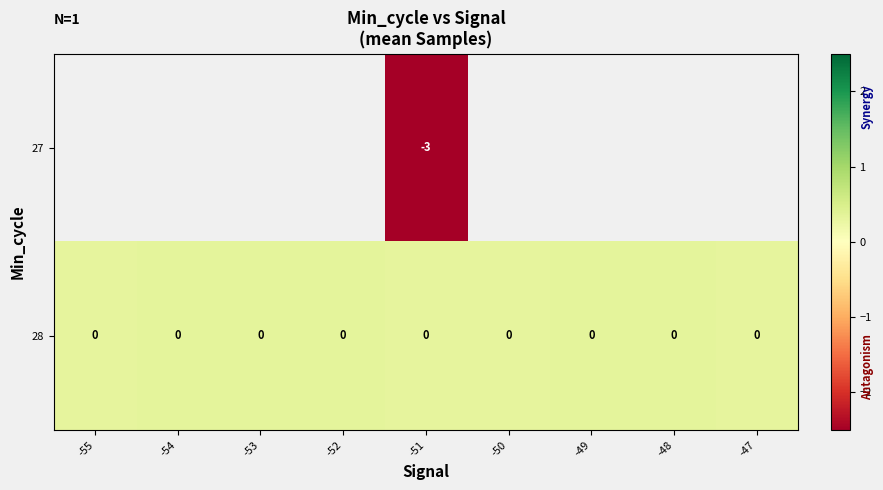

What is the greatest value displayed?

0.3